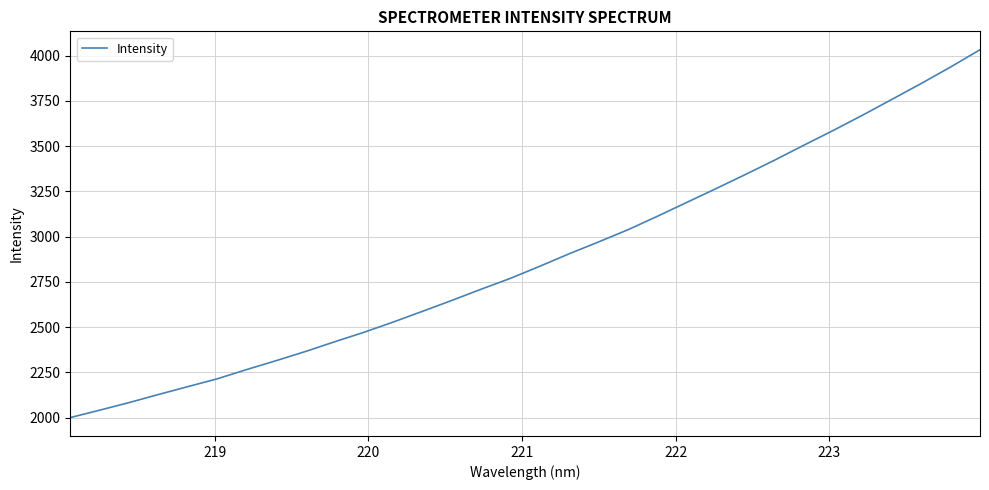

What is the difference between the maximum and minimum values?

2032.3